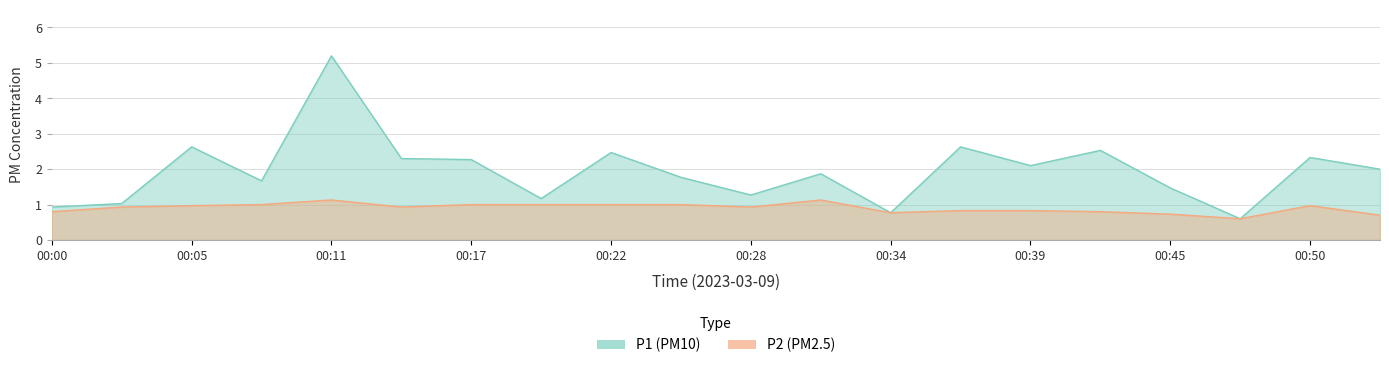

Which has a higher value, 00:22 or 00:34?

00:22